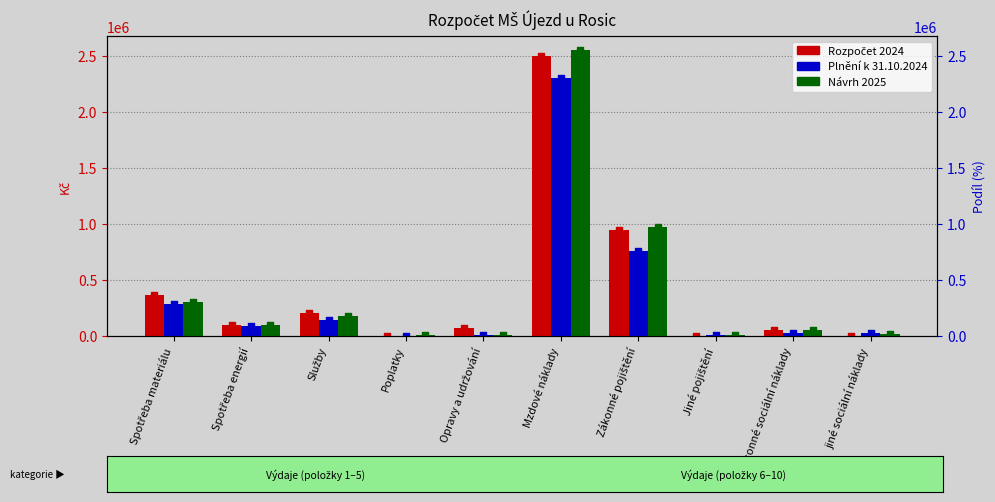

Which series has the widest spread of Y values?

Návrh 2025